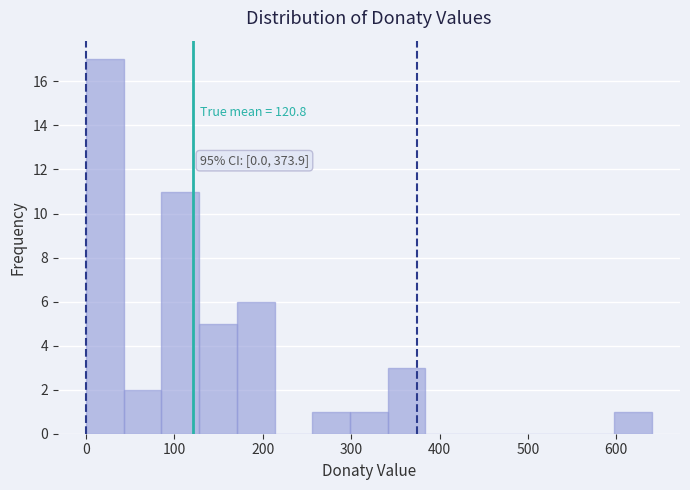

Which range on the x-axis has the tallest bar?

0 to 40